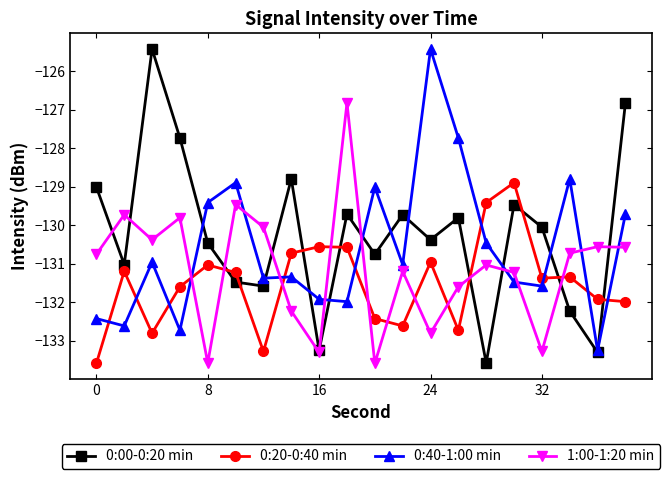

What is the minimum value for 0:40-1:00 min?

-133.3